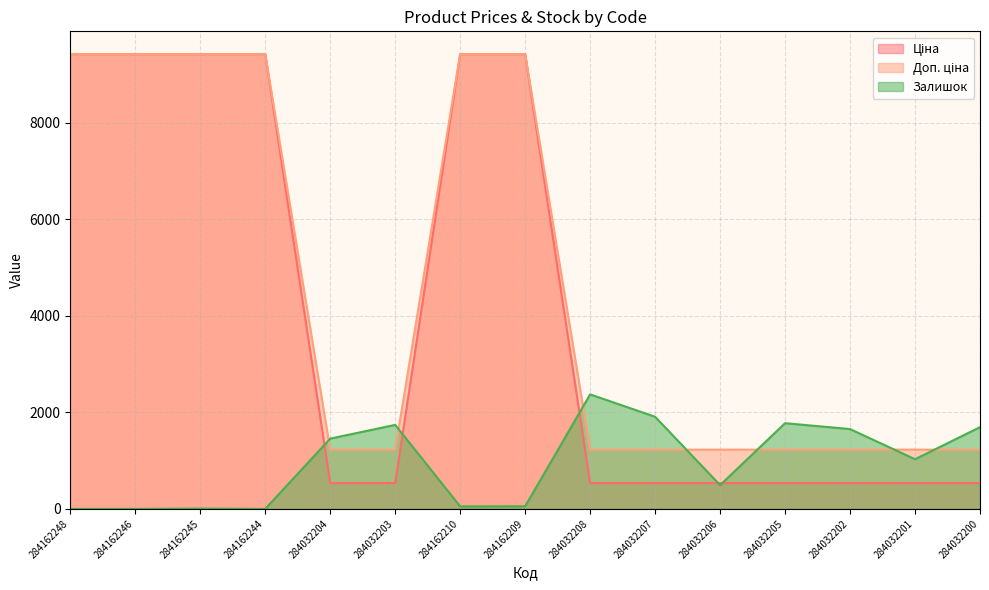

What is the total value across all series at 284032206?

2255.6